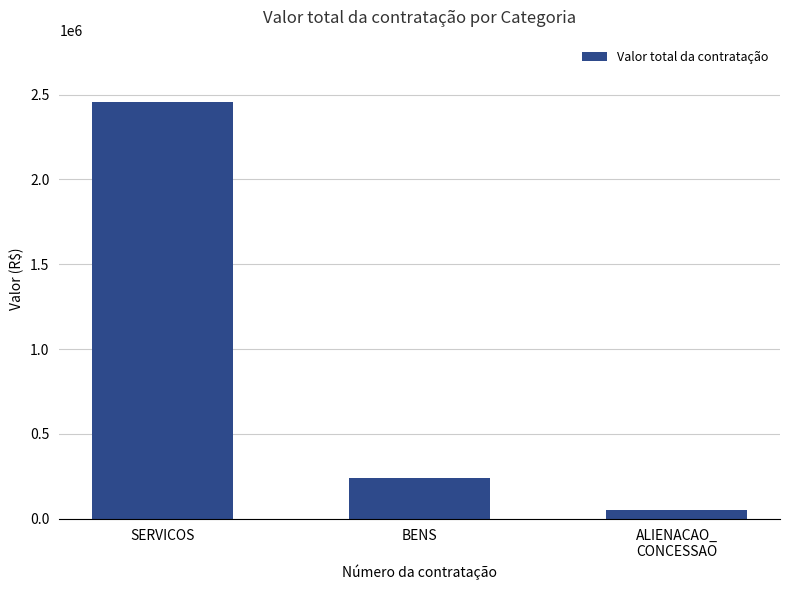

Are the bars grouped side by side (vs. stacked)?

No